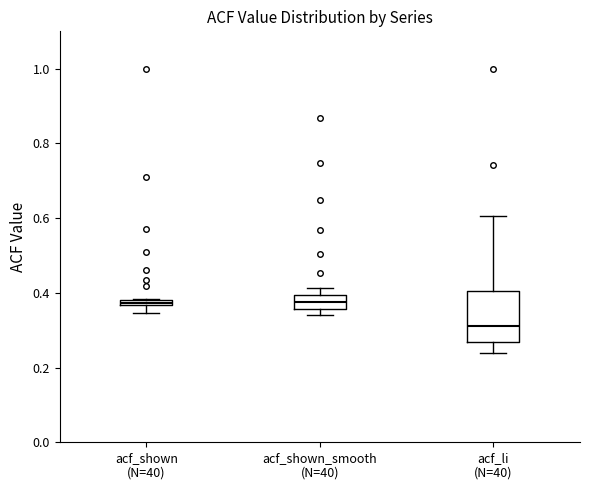

Which box has the lowest median line?

acf_li (N=40)